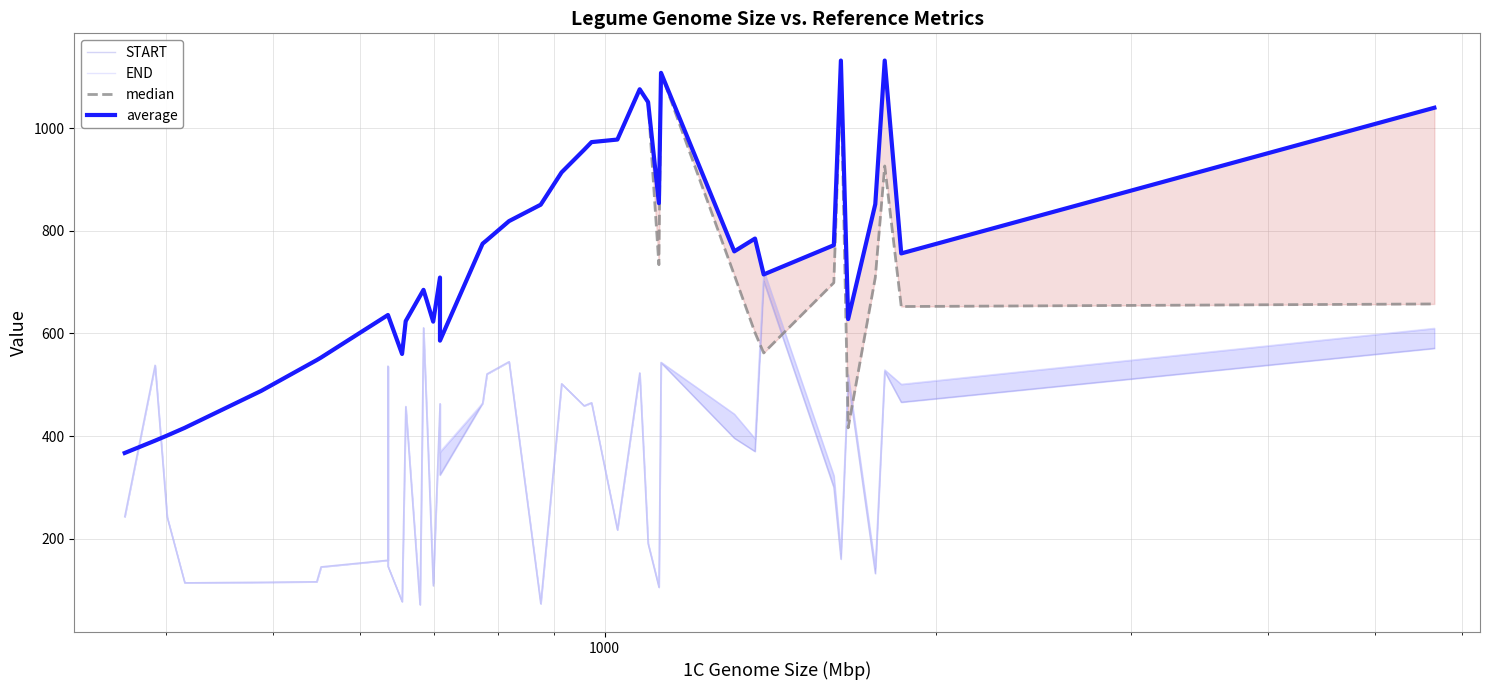

What is the value of the median point at the 31st from the left?

714.0